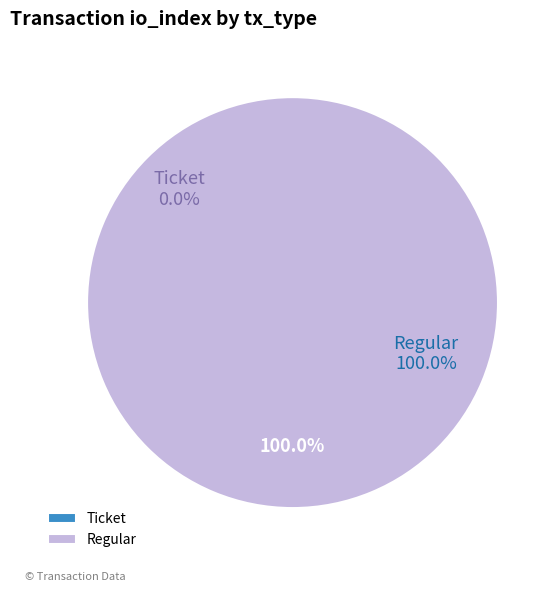

To the nearest percent, what is the difference between the Regular and Ticket slice percentages?

100%